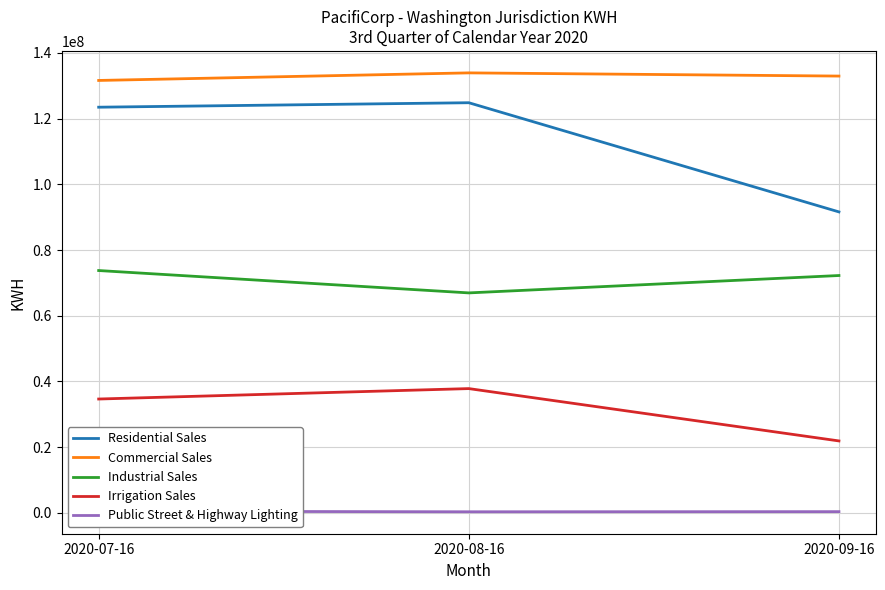

What is the average value of the Industrial Sales series?

70982467